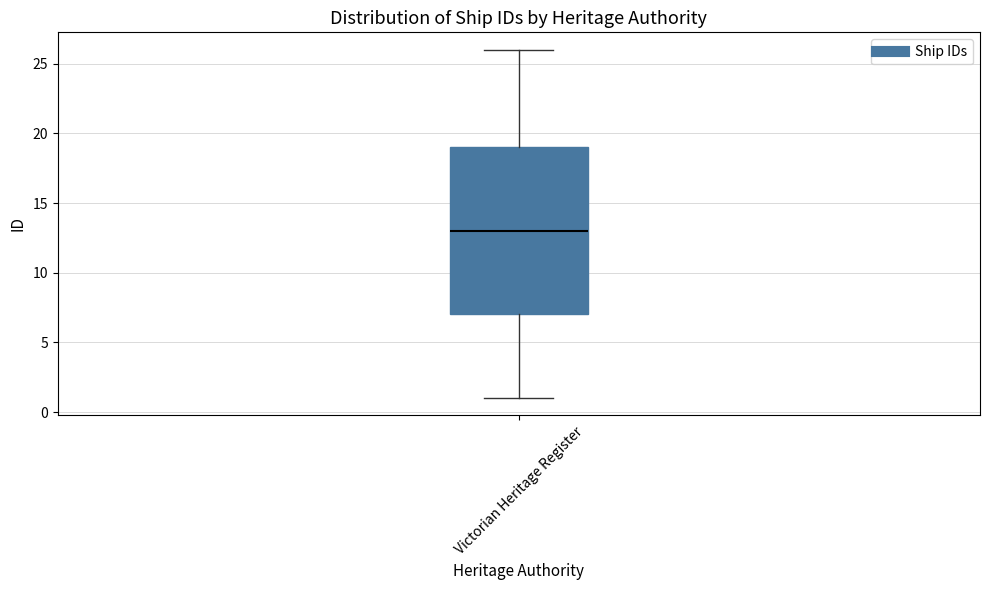

Transcribe this box plot: give where the median line is, the range the box spans, and where the two whiskers end, as read against the y-axis. The values are not printed on the chart, so give them approximately, as read against the axis.

median 13, box 7 to 19, whiskers 1 to 26